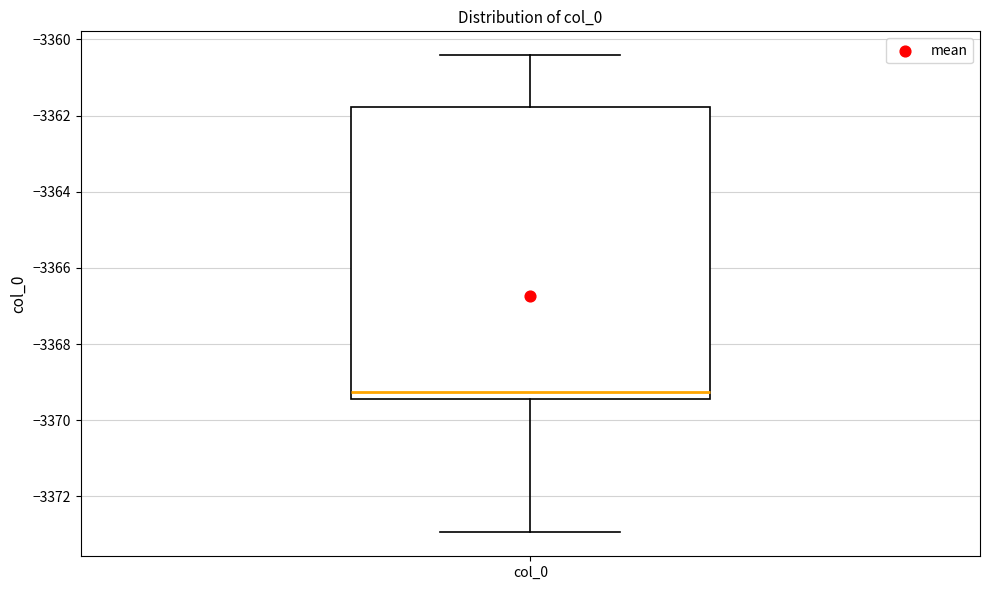

Transcribe this box plot: give where the median line is, the range the box spans, and where the two whiskers end, as read against the y-axis. The values are not printed on the chart, so give them approximately, as read against the axis.

median -3369.2, box -3369.4 to -3361.8, whiskers -3373.0 to -3360.4